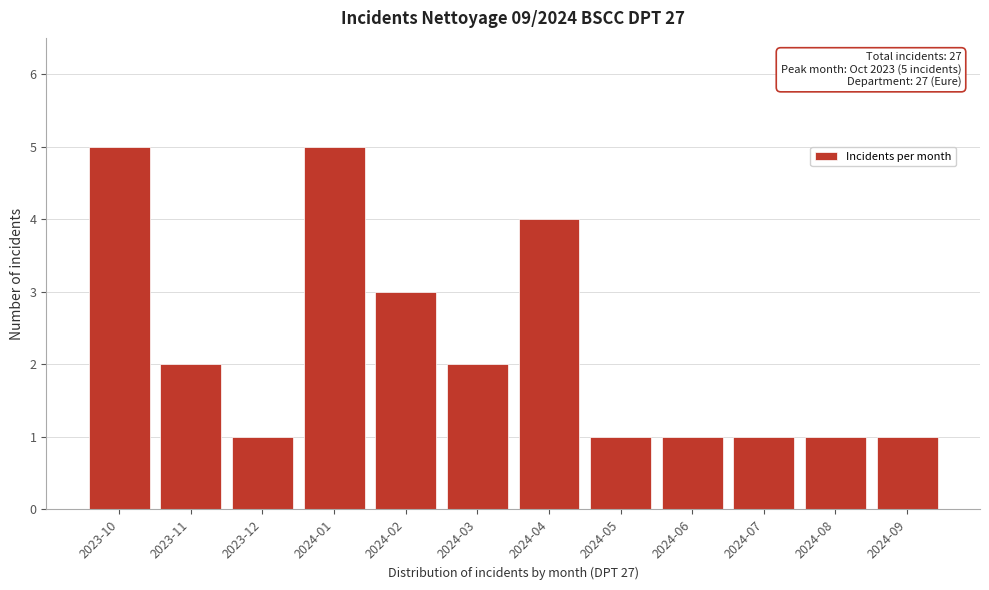

Reading left to right, extract all data points from this chart.

5	2	1	5	3	2	4	1	1	1	1	1